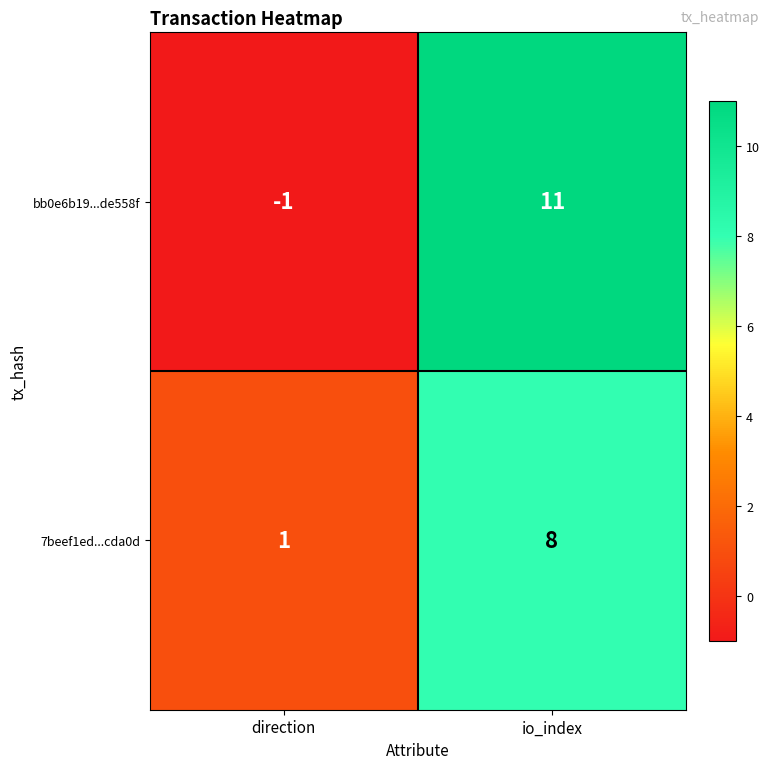

Reading left to right, what are all the values shown in this chart?

bb0e6b19...de558f: -1	11
7beef1ed...cda0d: 1	8